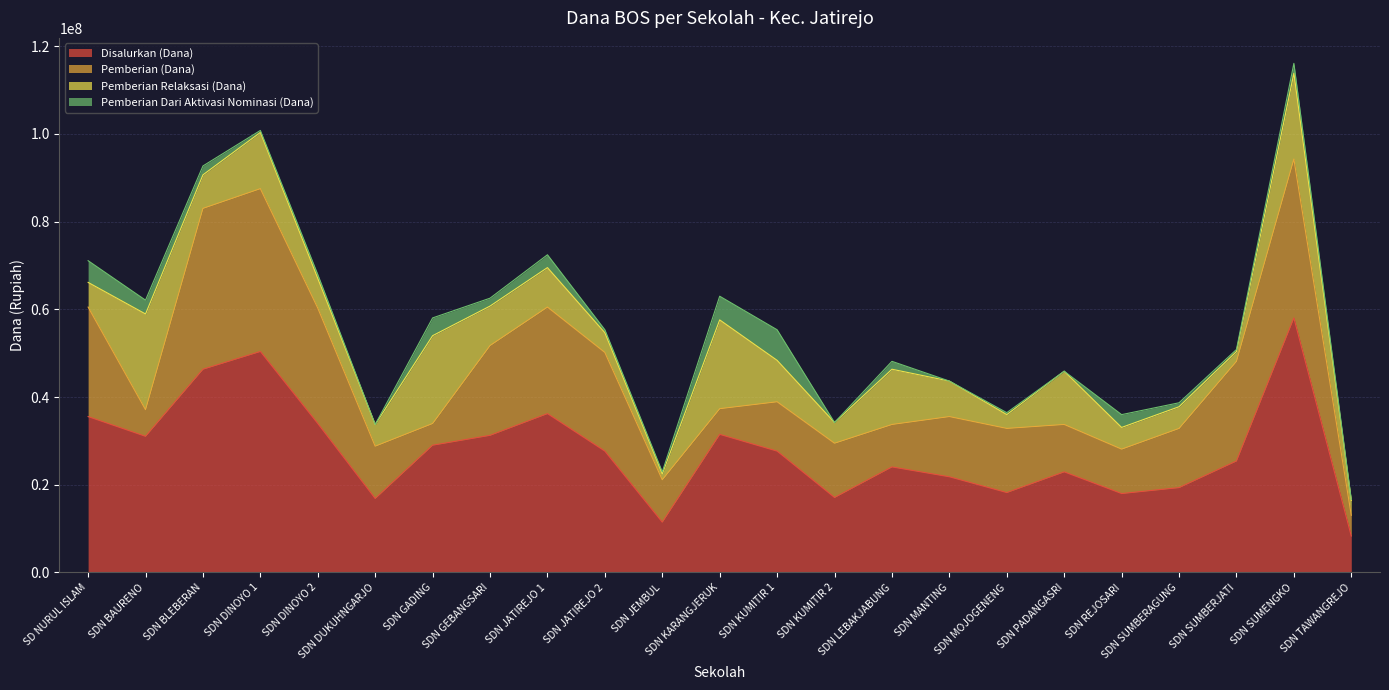

At which category does Pemberian Dari Aktivasi Nominasi (Dana) reach its first local valley?

SDN DINOYO 1